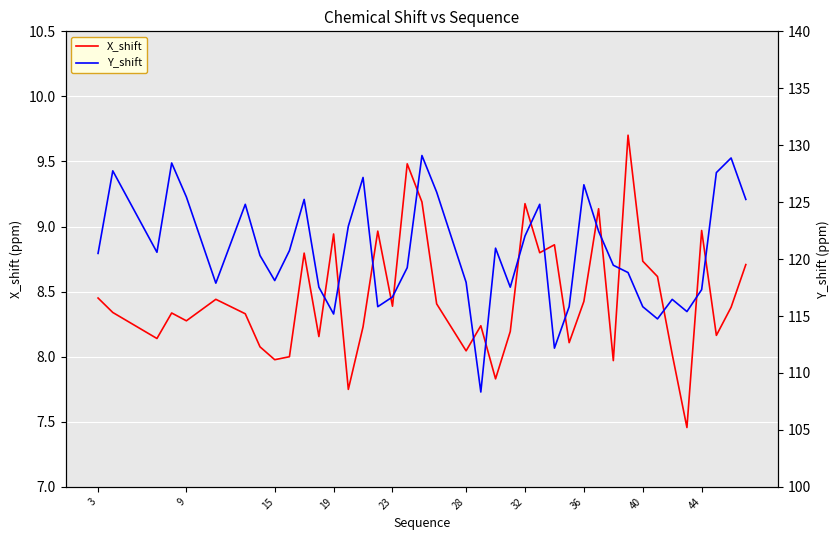

Count the number of categories in the chart.

40